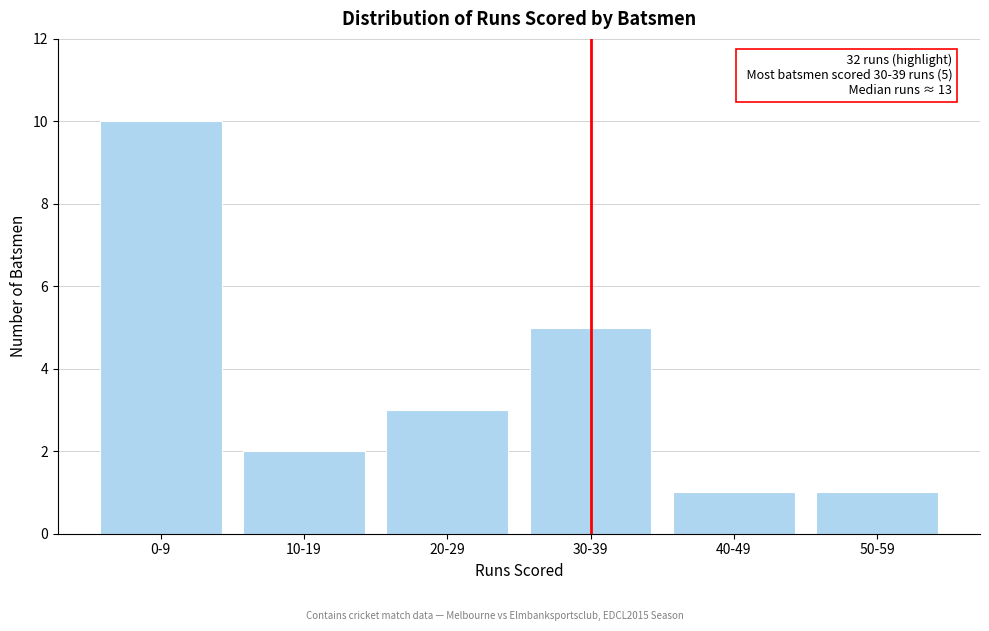

Reading left to right, transcribe all the data shown in this chart.

0-9=10	10-19=2	20-29=3	30-39=5	40-49=1	50-59=1